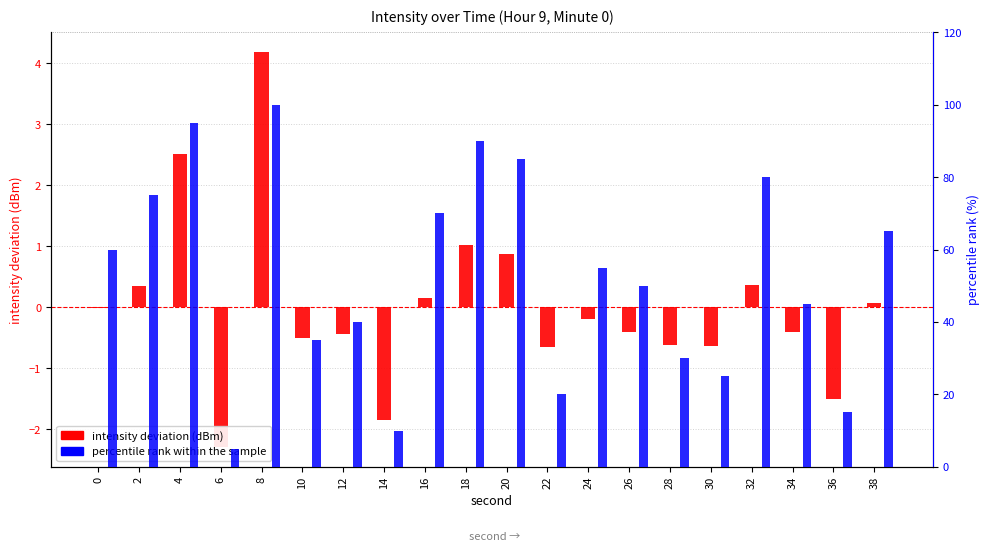

What is the value of the percentile rank within the sample bar at the 5th from the left?

100.0